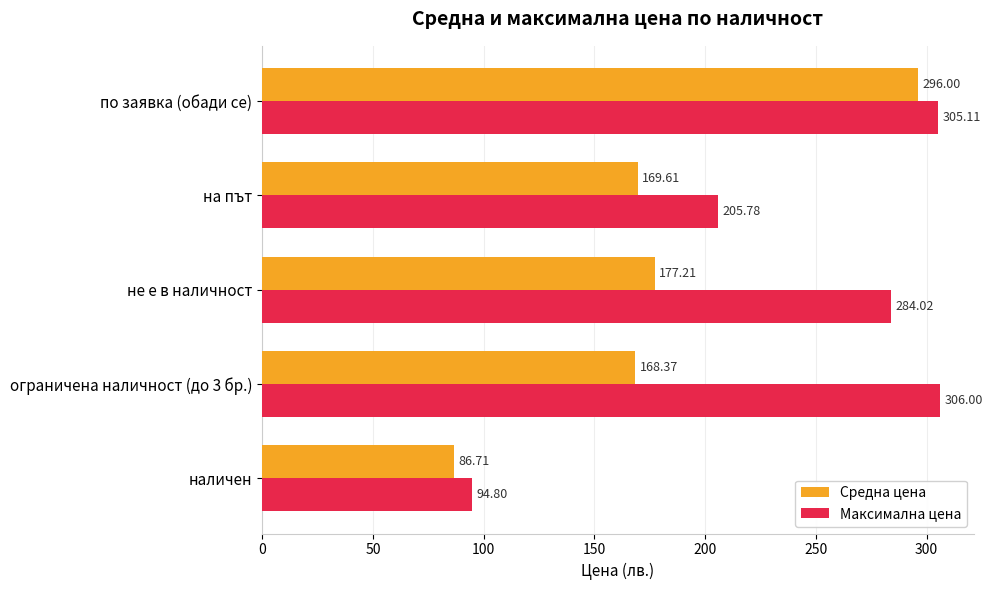

Which category has the highest value in the Средна цена series?

по заявка (обади се)